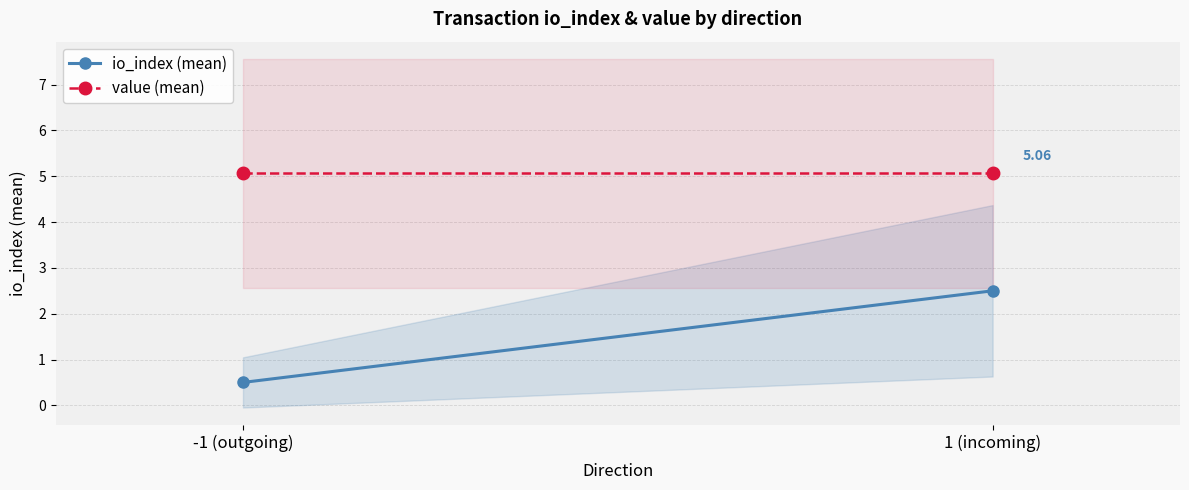

What is the label of the 2nd point from the left?

1 (incoming)